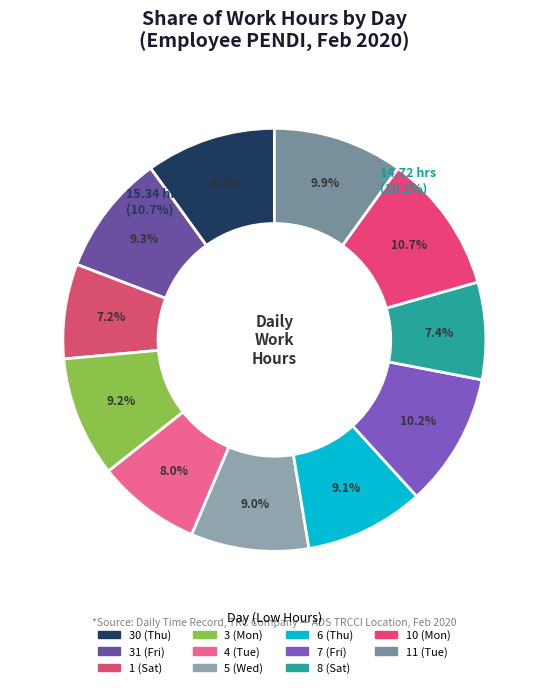

What is the change in value from 5 (Wed) to 11 (Tue)?

+1.3